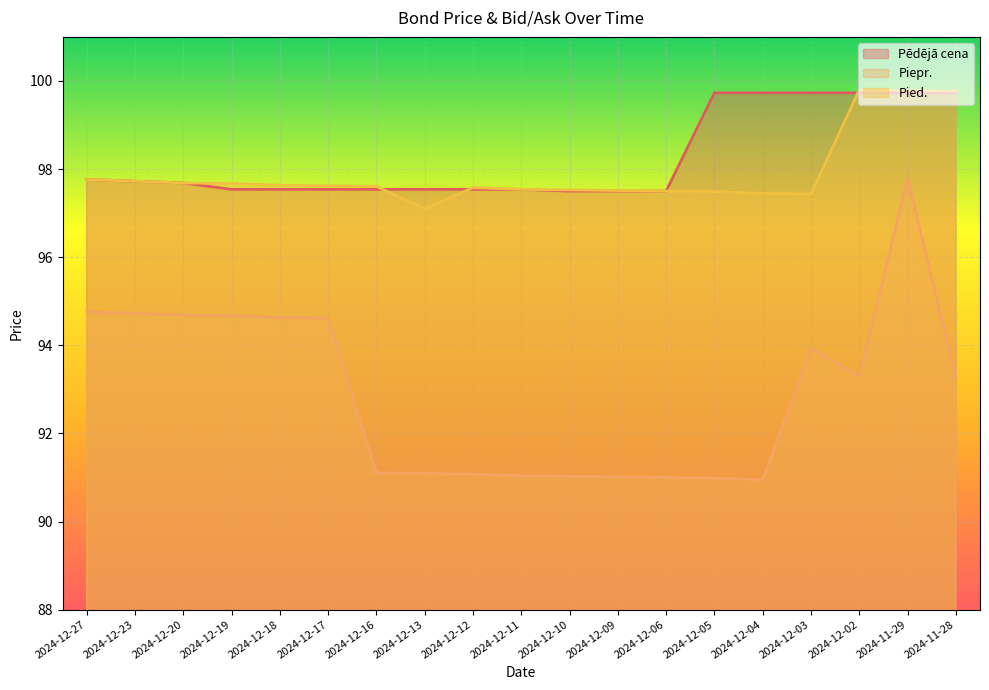

What is the value of the Pēdējā cena point at the 12th from the left?

97.5